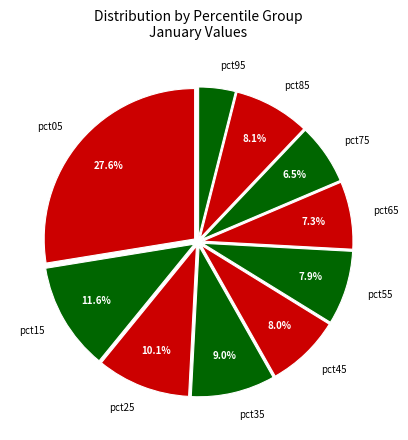

Which category has the smallest portion of the pie?

pct95